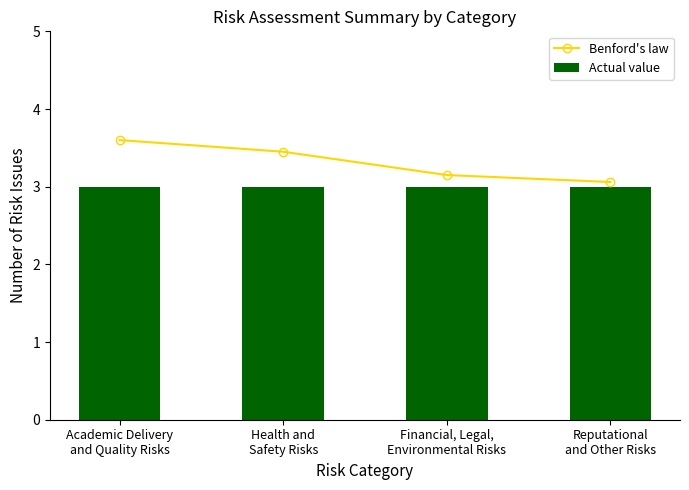

At which label is Actual value closest to 3?

Academic Delivery
and Quality Risks